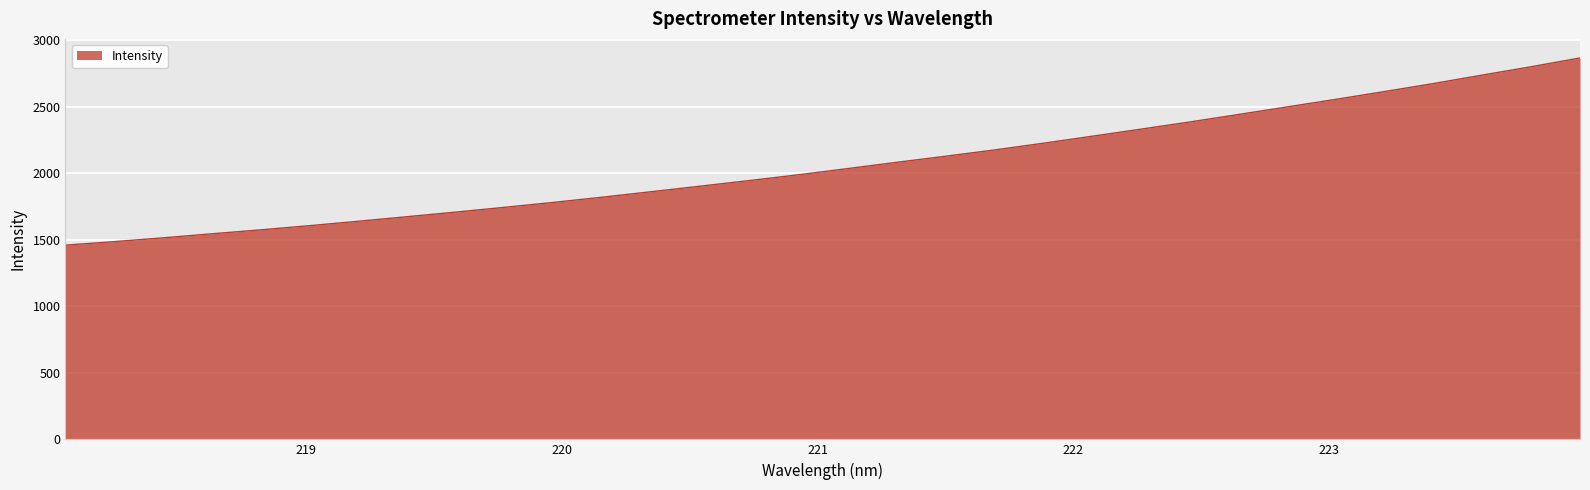

What is the maximum value shown in the chart?

2865.3